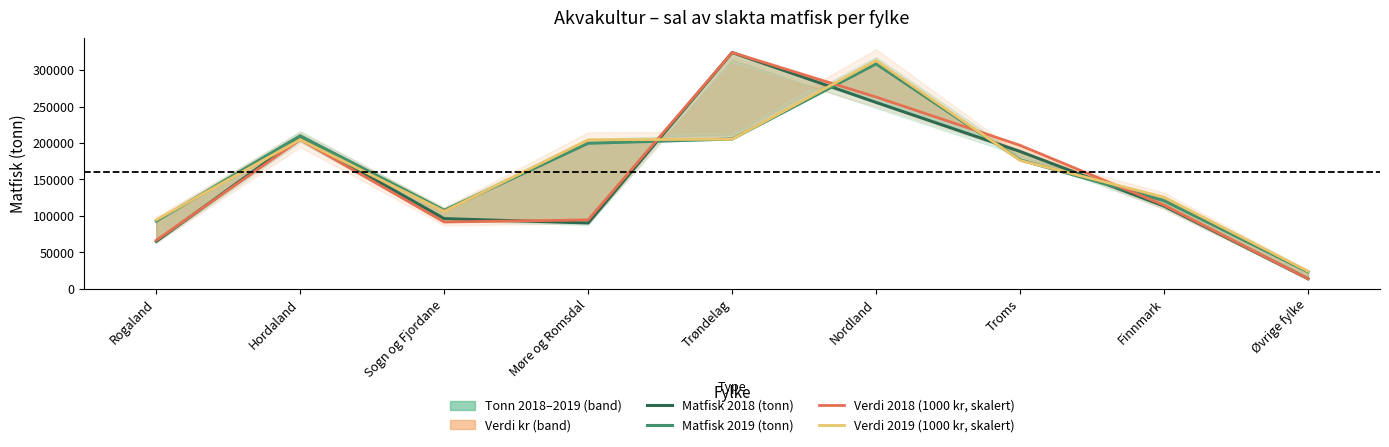

How many lines are shown in the chart?

4